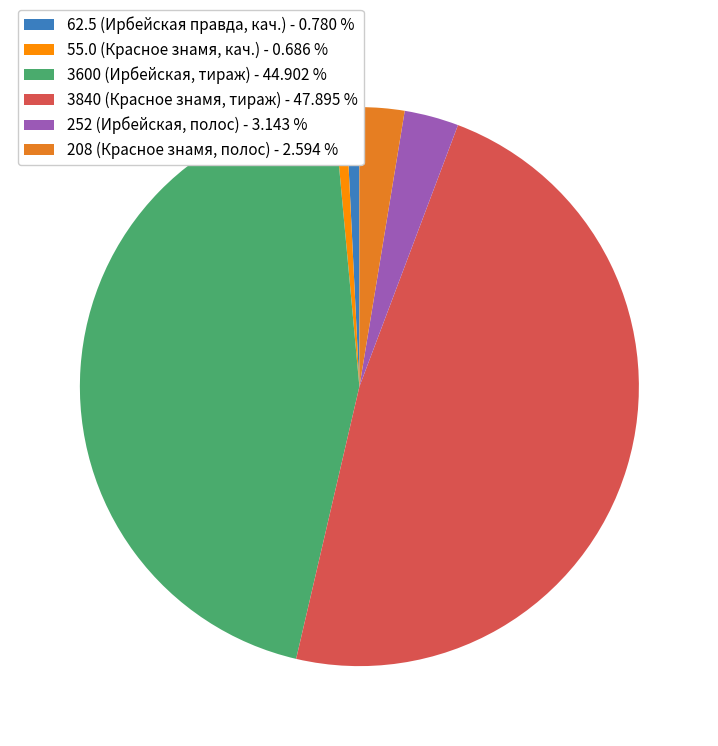

Combined, do 252 and 62.5 account for over 50%?

No